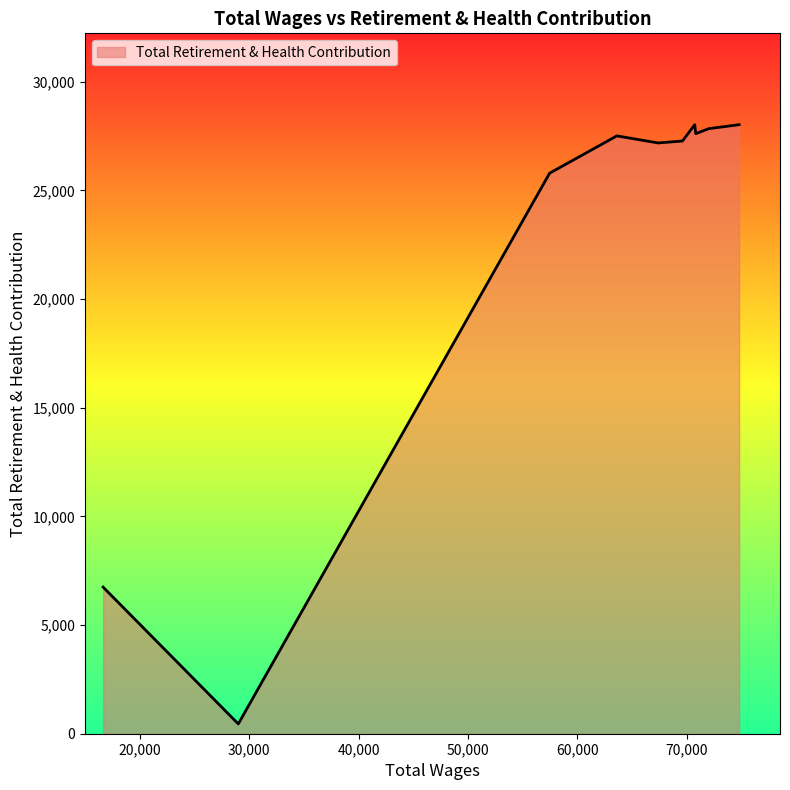

What is the greatest value displayed?

28023